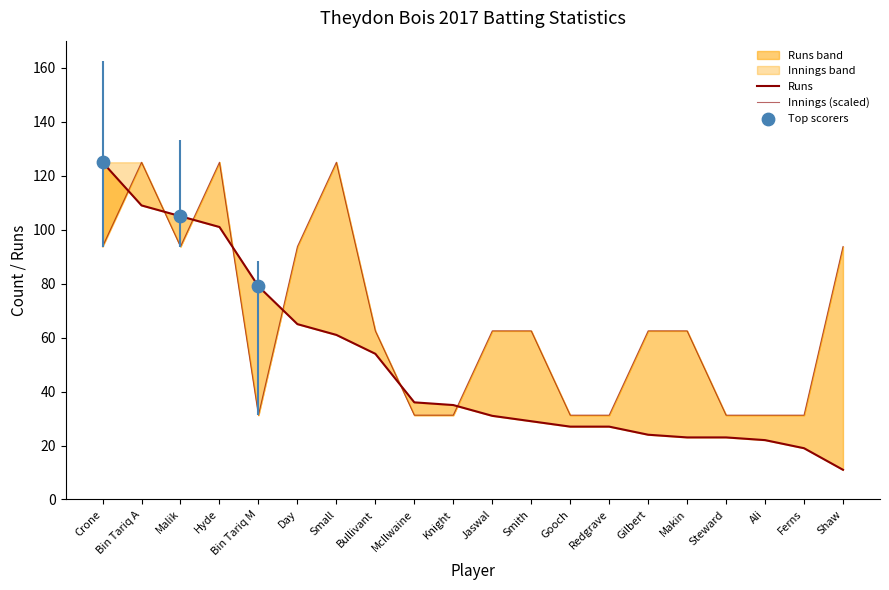

Is the value of Innings at Bullivant greater than the value of Runs at Malik?

No